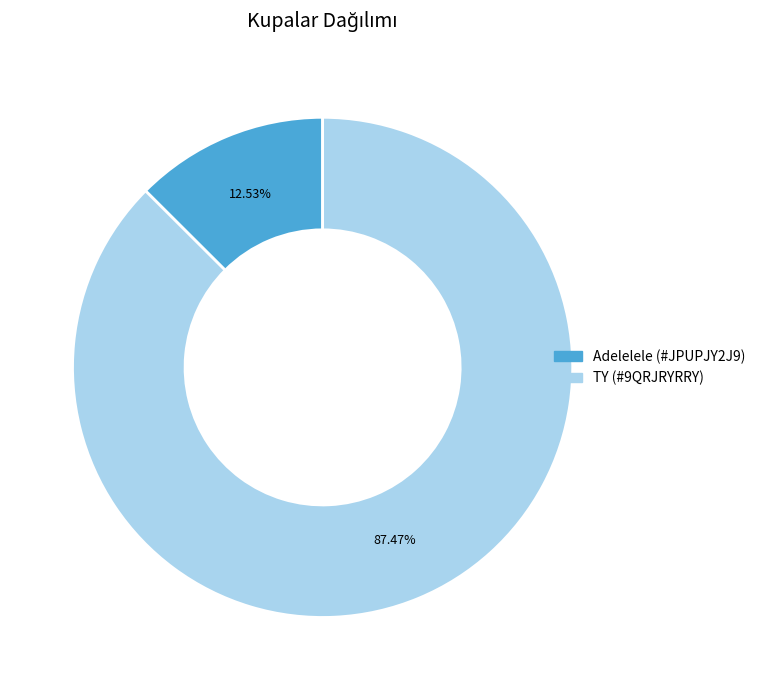

Count the number of slices in the pie.

2